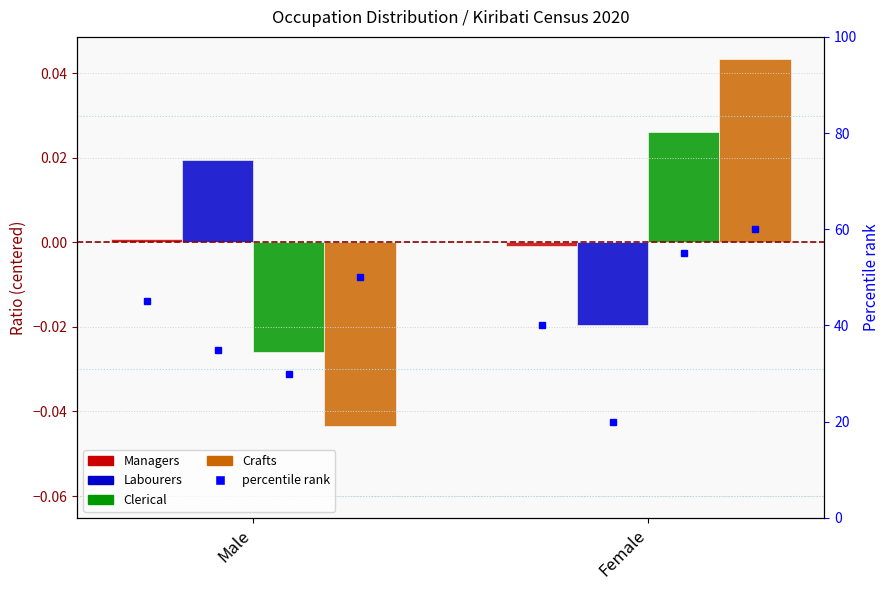

At Male, list the series in order from largest to smallest.

Labourers, Managers, Clerical, Crafts